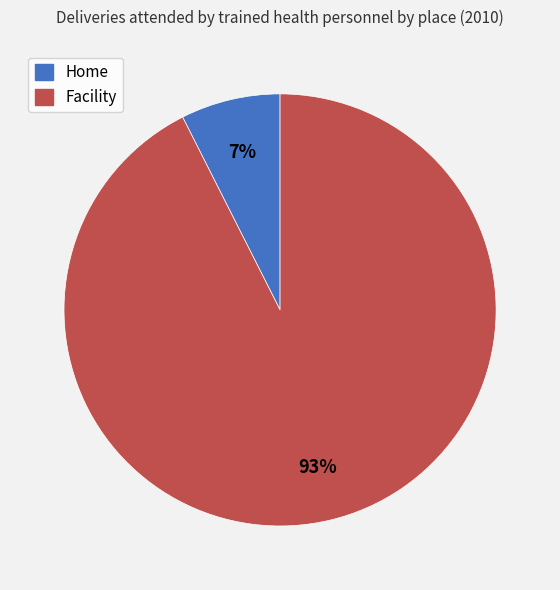

How many segments does this pie chart have?

2